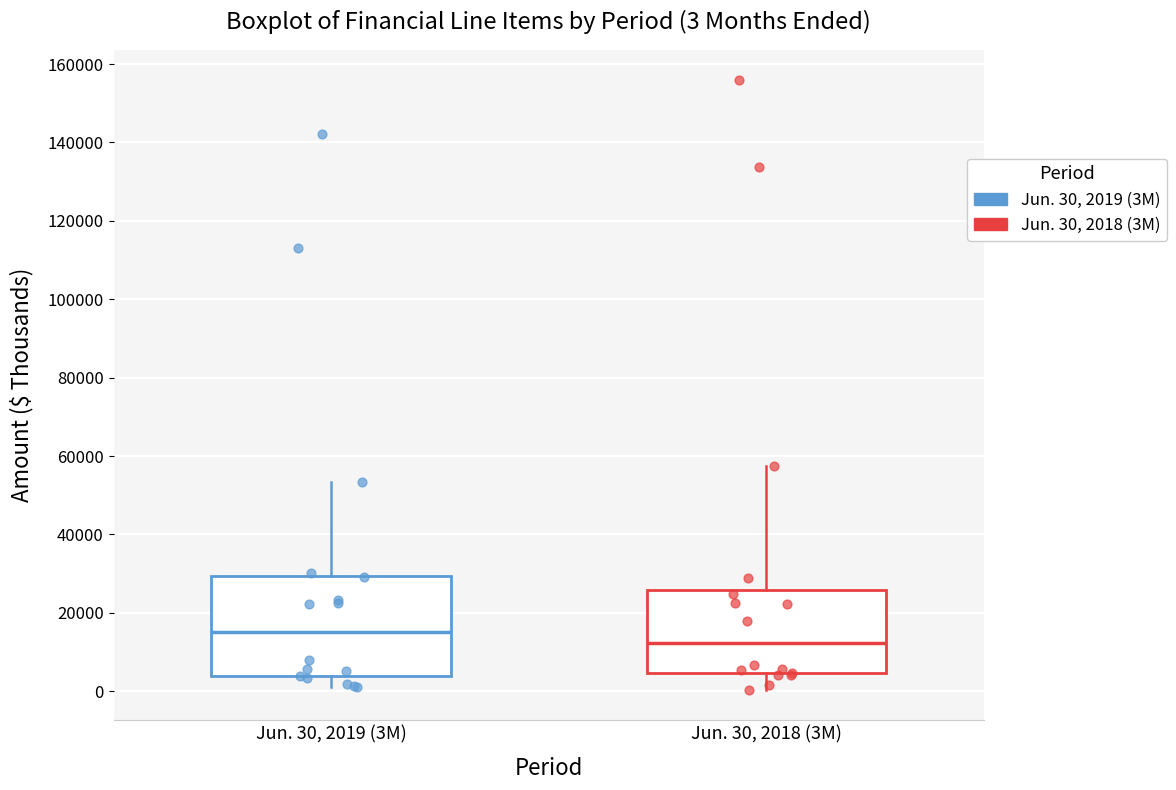

Which box is the tallest, from its lower edge to its upper edge?

Jun. 30, 2019 (3M)